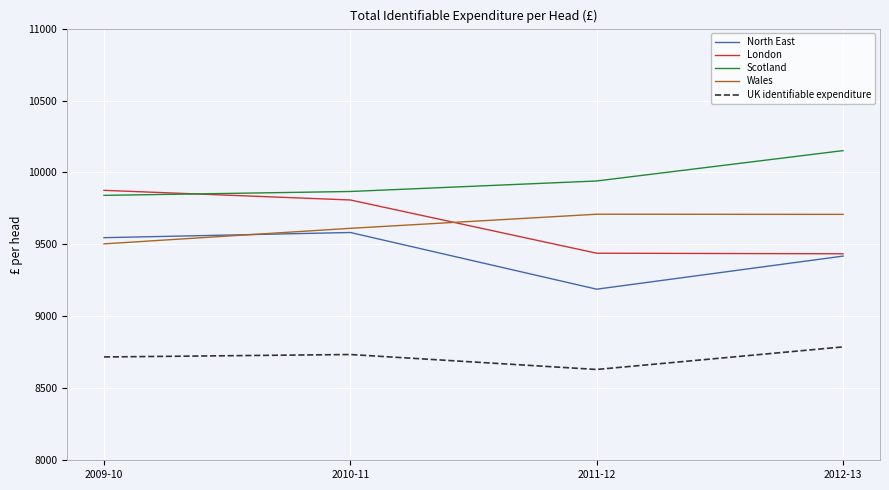

What is the difference between the highest and lowest values at 2010-11?

1133